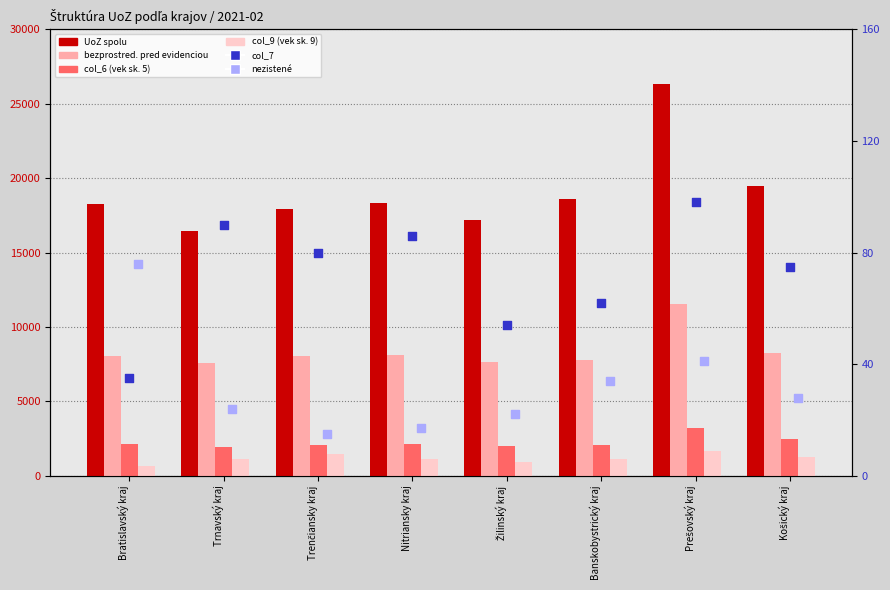

Which series contains the lowest Y value?

nezistené